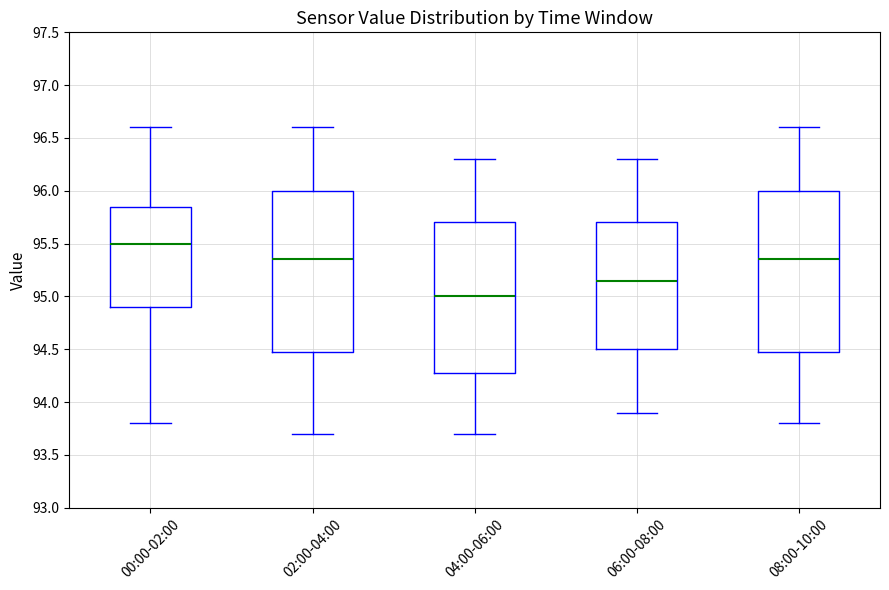

Reading left to right, transcribe this box plot: for each box, give where its median line is, the range the box spans, and where its two whiskers end, as read against the y-axis. The values are not printed on the chart, so give them approximately, as read against the axis.

00:00-02:00: median 95.50, box 94.90 to 95.85, whiskers 93.80 to 96.60
02:00-04:00: median 95.35, box 94.50 to 96.00, whiskers 93.70 to 96.60
04:00-06:00: median 95.00, box 94.30 to 95.70, whiskers 93.70 to 96.30
06:00-08:00: median 95.15, box 94.50 to 95.70, whiskers 93.90 to 96.30
08:00-10:00: median 95.35, box 94.50 to 96.00, whiskers 93.80 to 96.60